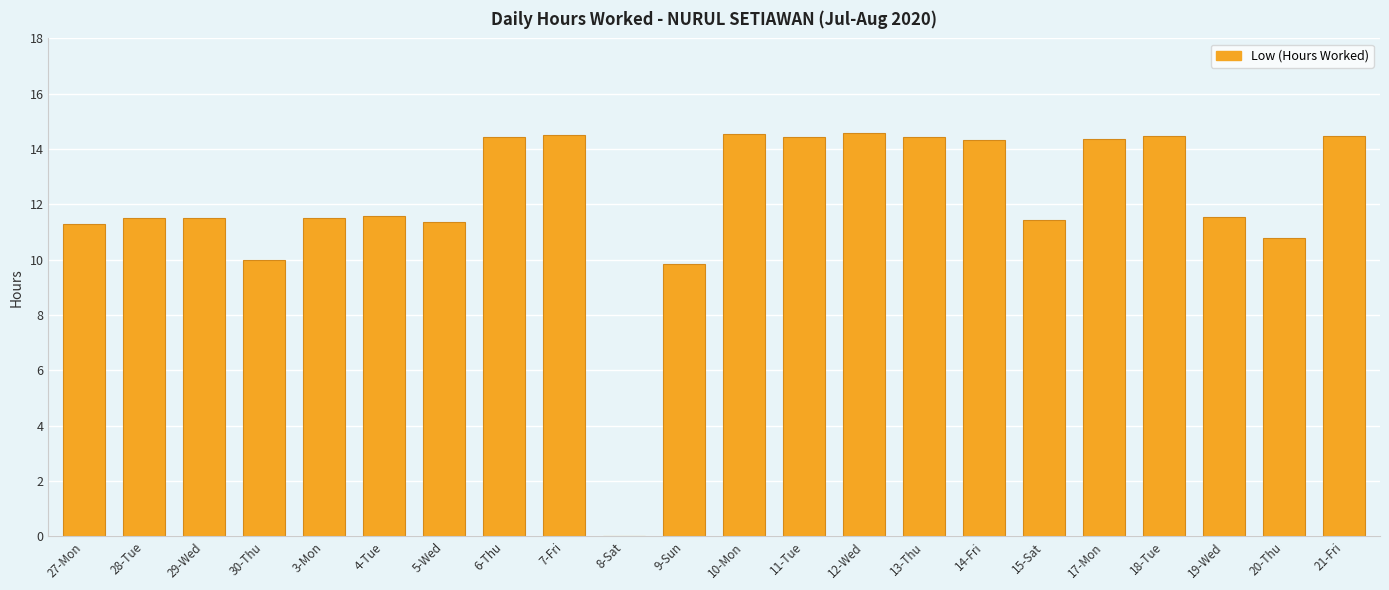

The chart shows a value of 9.1 at 12-Wed. True or false?

False